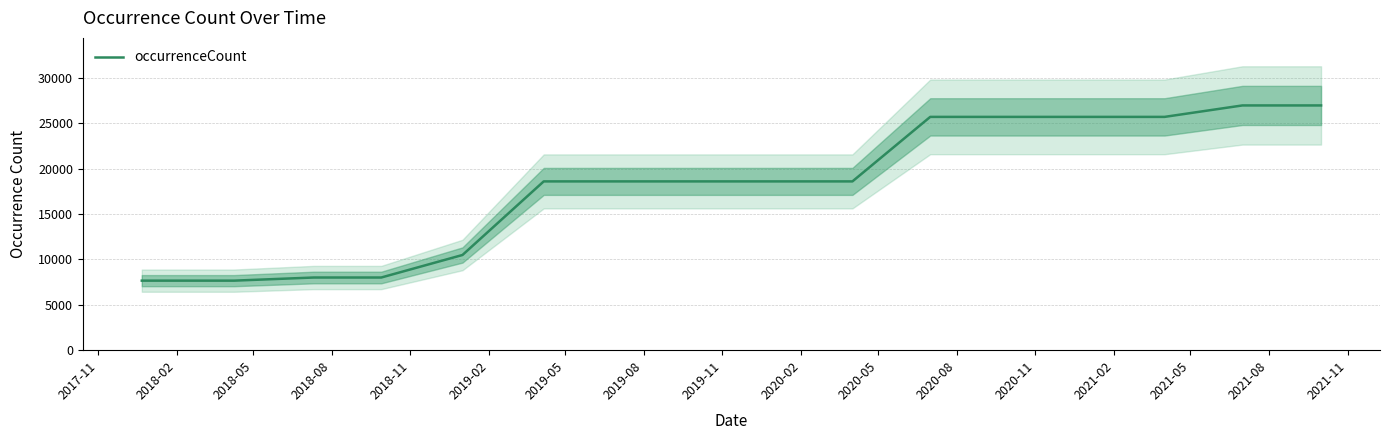

What is the maximum value for occurrenceCount?

26974